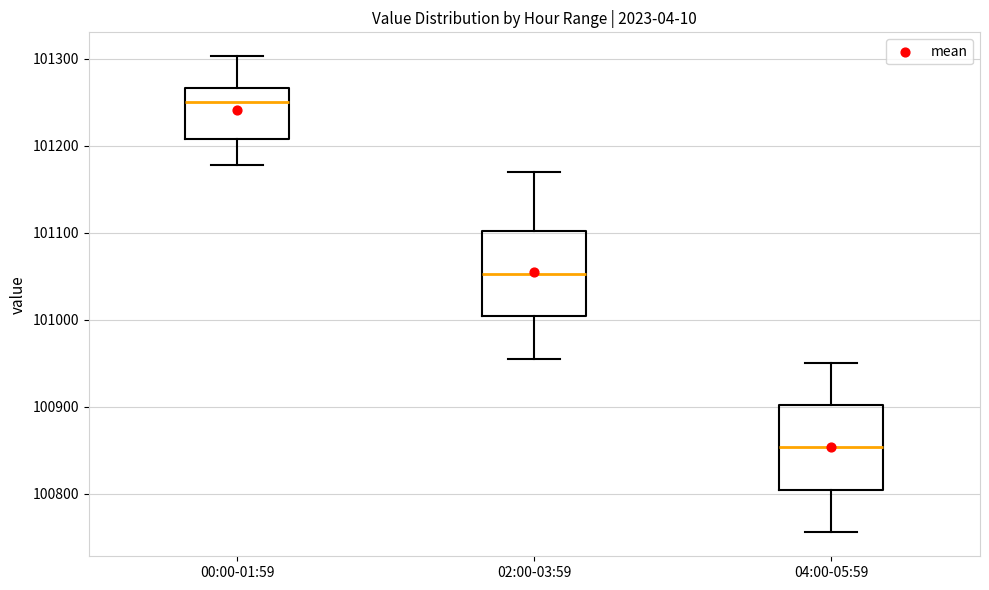

Reading left to right, read every box against the y-axis: the position of its median line, the range the box covers, and the ends of its whiskers. The values are not printed on the chart, so give them approximately, as read against the axis.

00:00-01:59: median 101250, box 101210 to 101270, whiskers 101180 to 101300
02:00-03:59: median 101050, box 101000 to 101100, whiskers 100960 to 101170
04:00-05:59: median 100850, box 100800 to 100900, whiskers 100760 to 100950